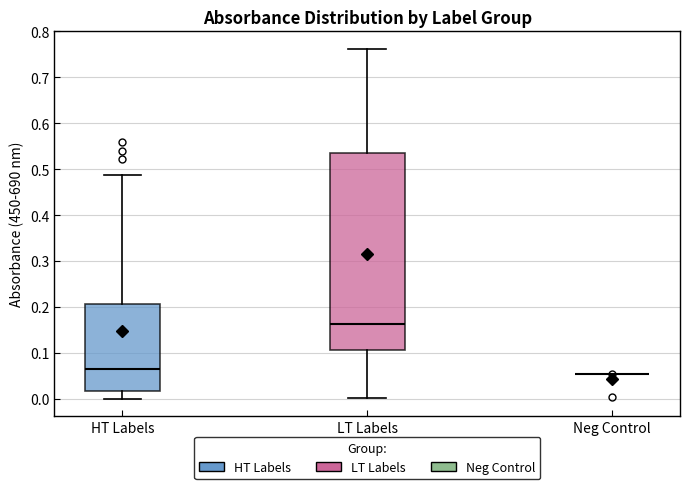

Which box is the tallest, from its lower edge to its upper edge?

LT Labels